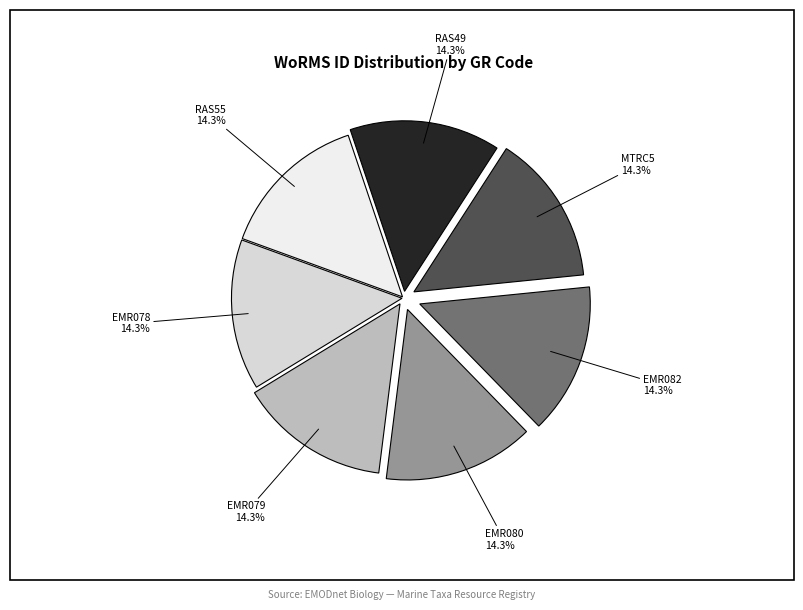

Does RAS55 represent more than half of the total?

No